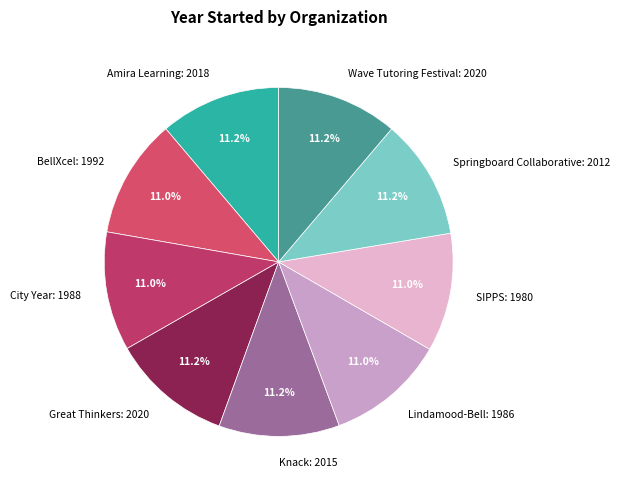

To the nearest percent, what portion does City Year represent?

11%